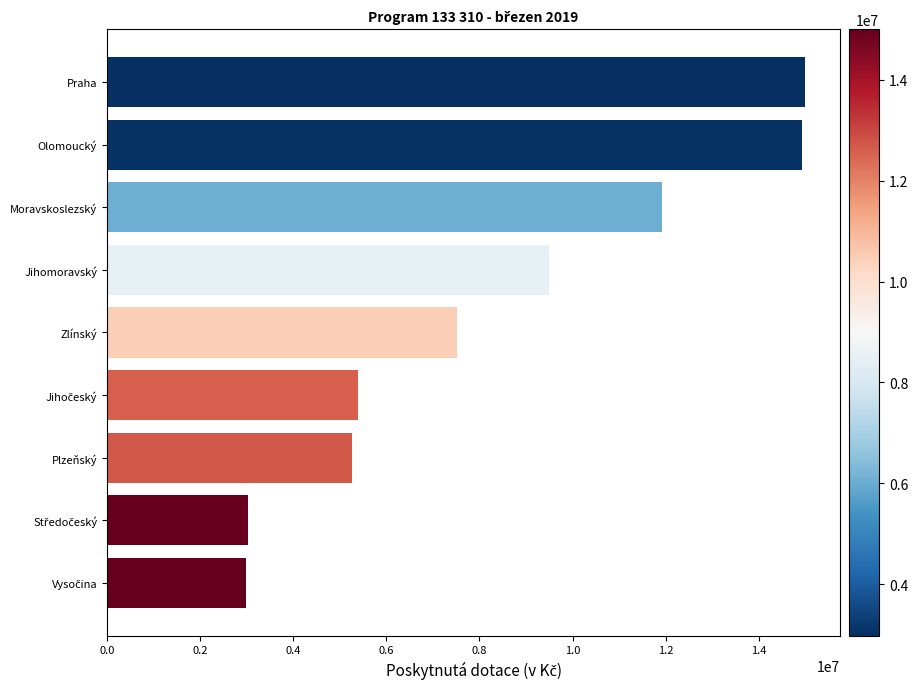

What is the sum of the values at Olomoucký and Zlínský?

22457376